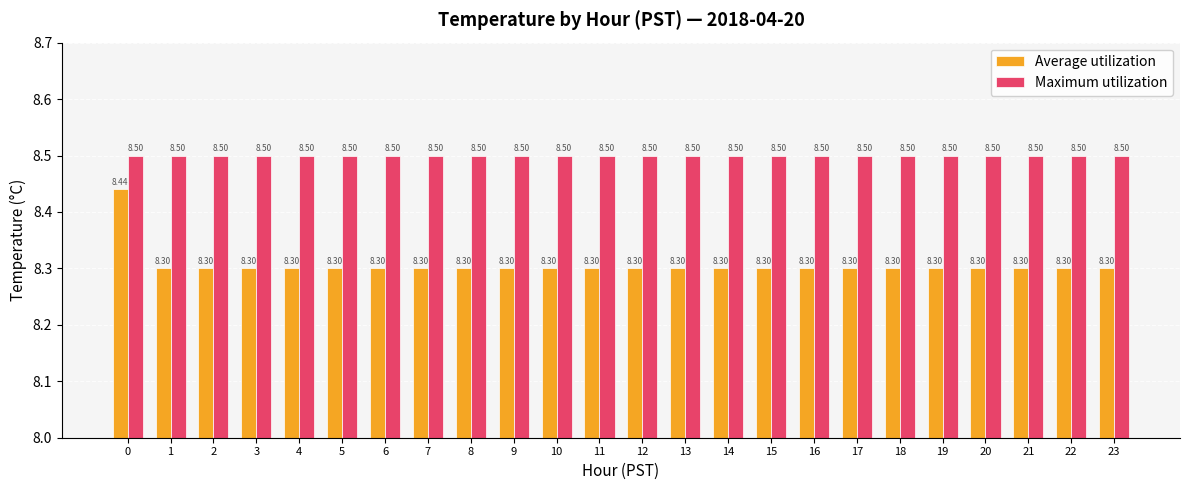

Are the bars horizontal?

No